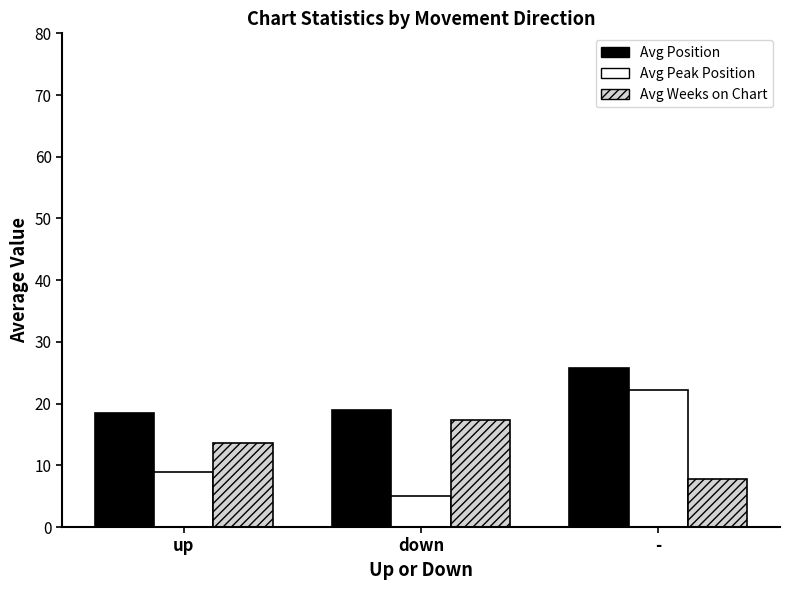

What is the sum of the Avg Weeks on Chart values at down and up?

30.9